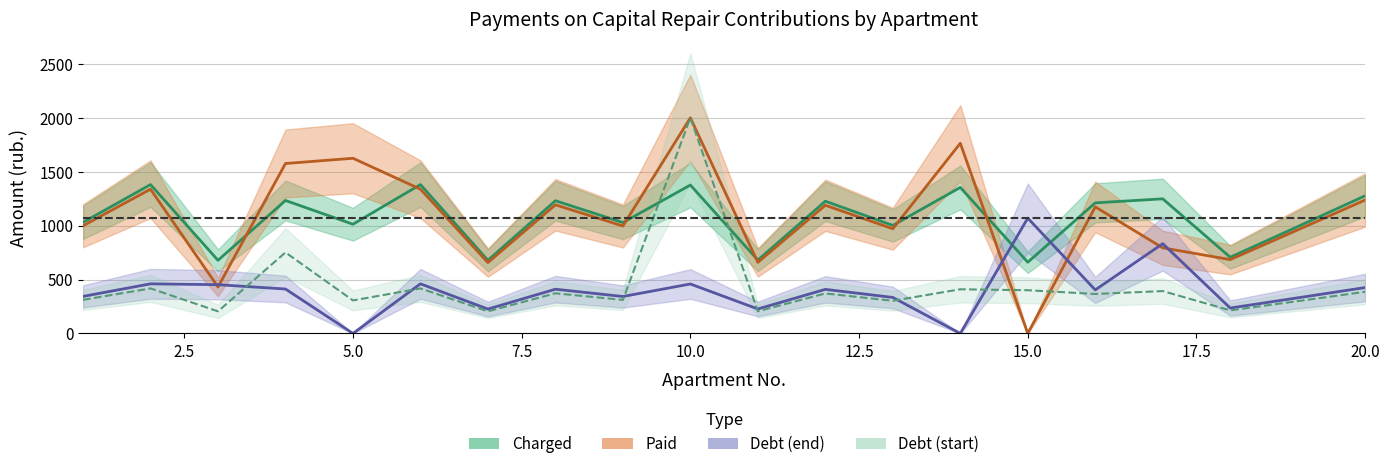

Is the value of debt_end at 18 greater than the value of charged at 4?

No